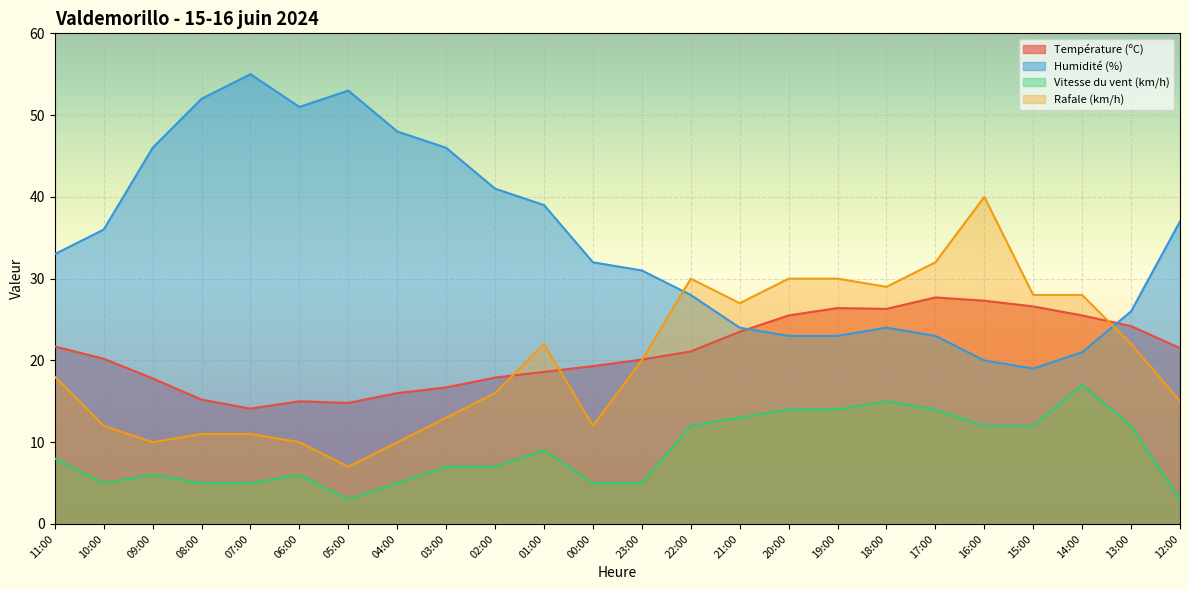

The value of Humidité (%) at 07:00 is 55.0. True or false?

True